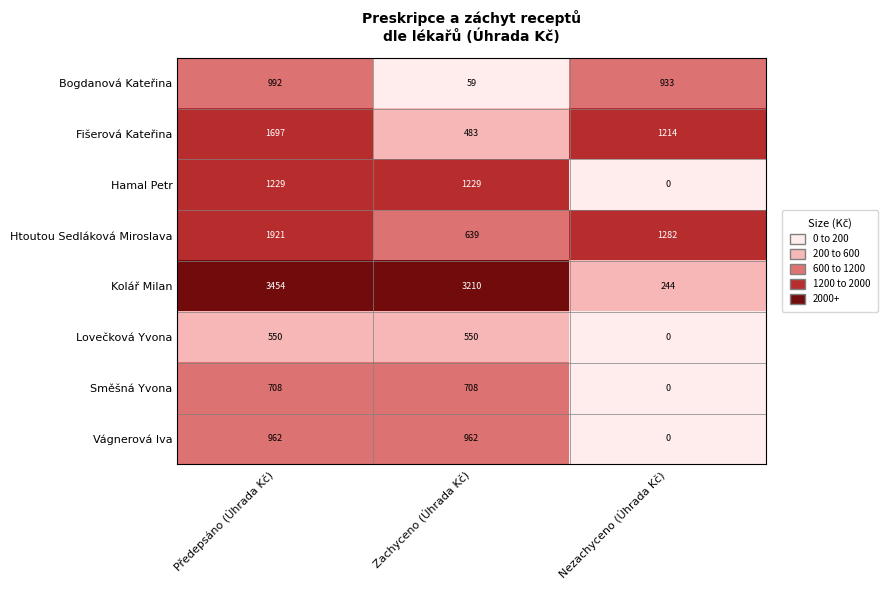

What is the greatest value displayed?

3454